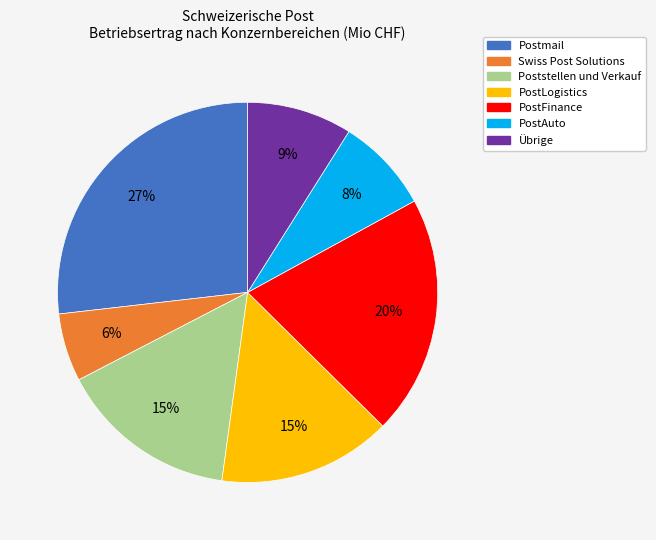

Is the sum of Poststellen und Verkauf and Swiss Post Solutions greater than half?

No